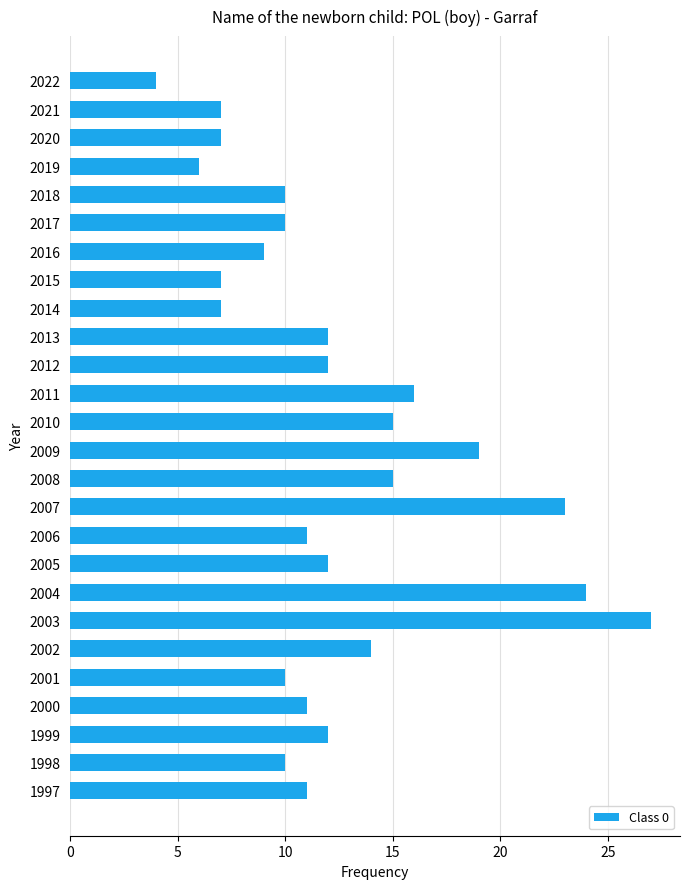

Is it true that the value at 2013 is 12?

True